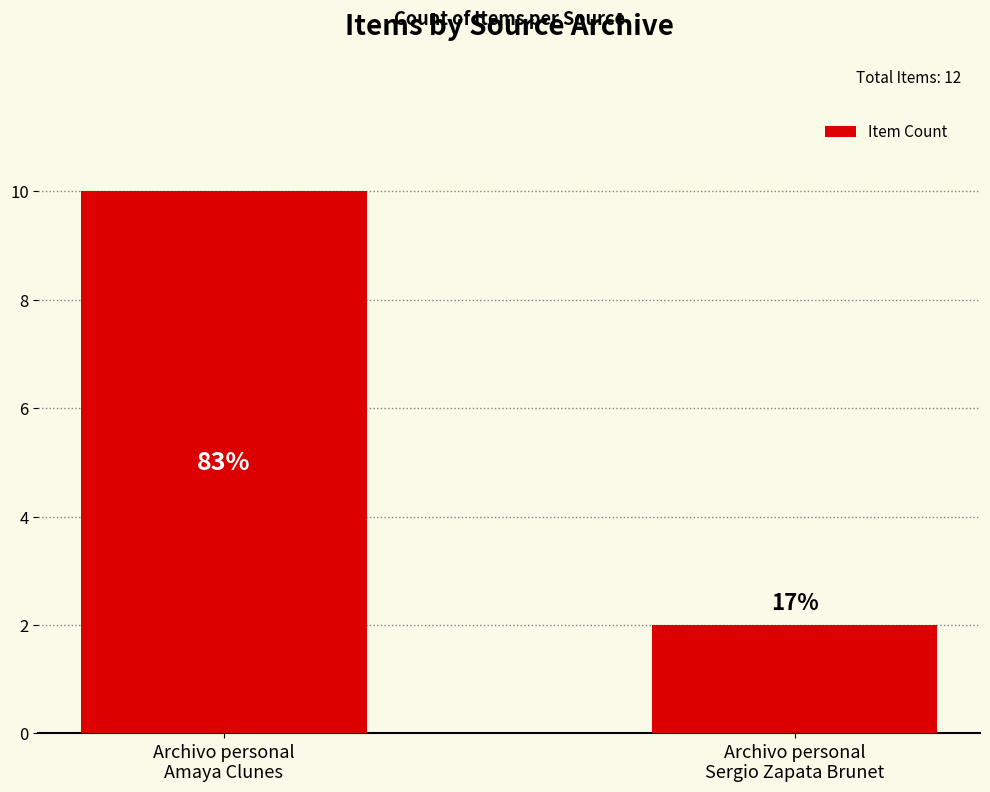

Does the chart contain any negative values?

No